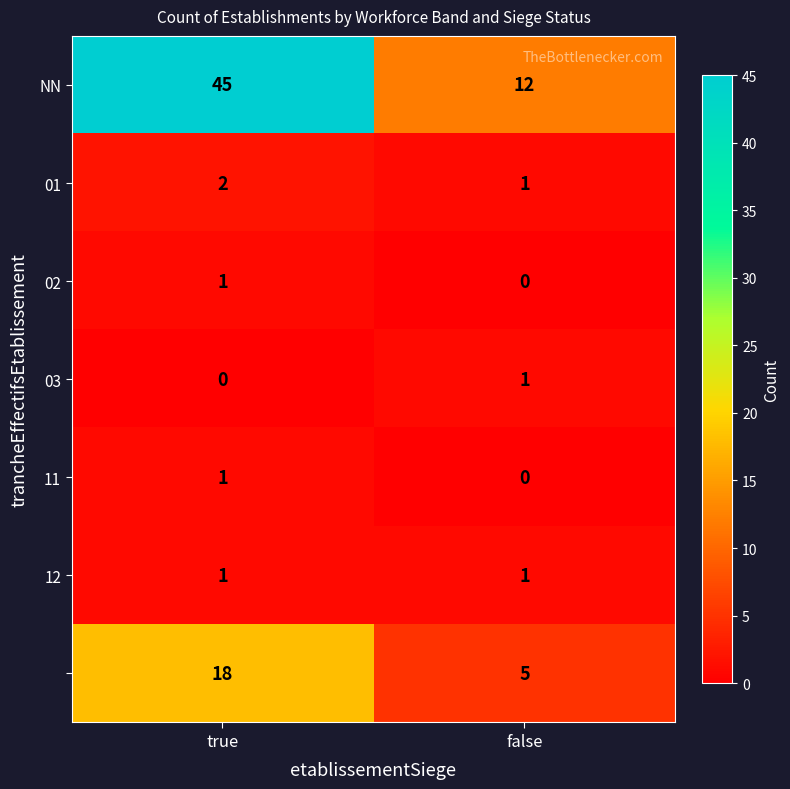

What is the difference between the highest and lowest values at false?

12